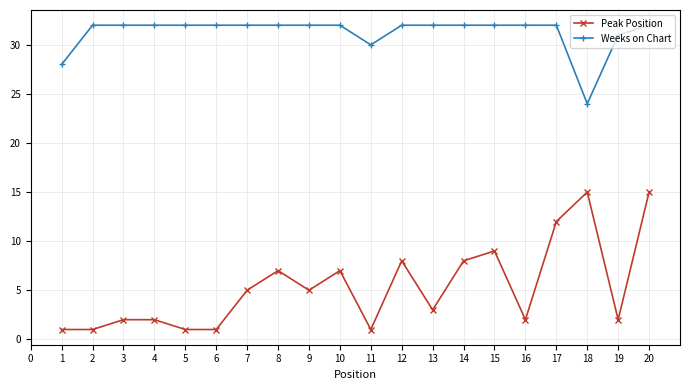

What is the minimum value shown in the chart?

1